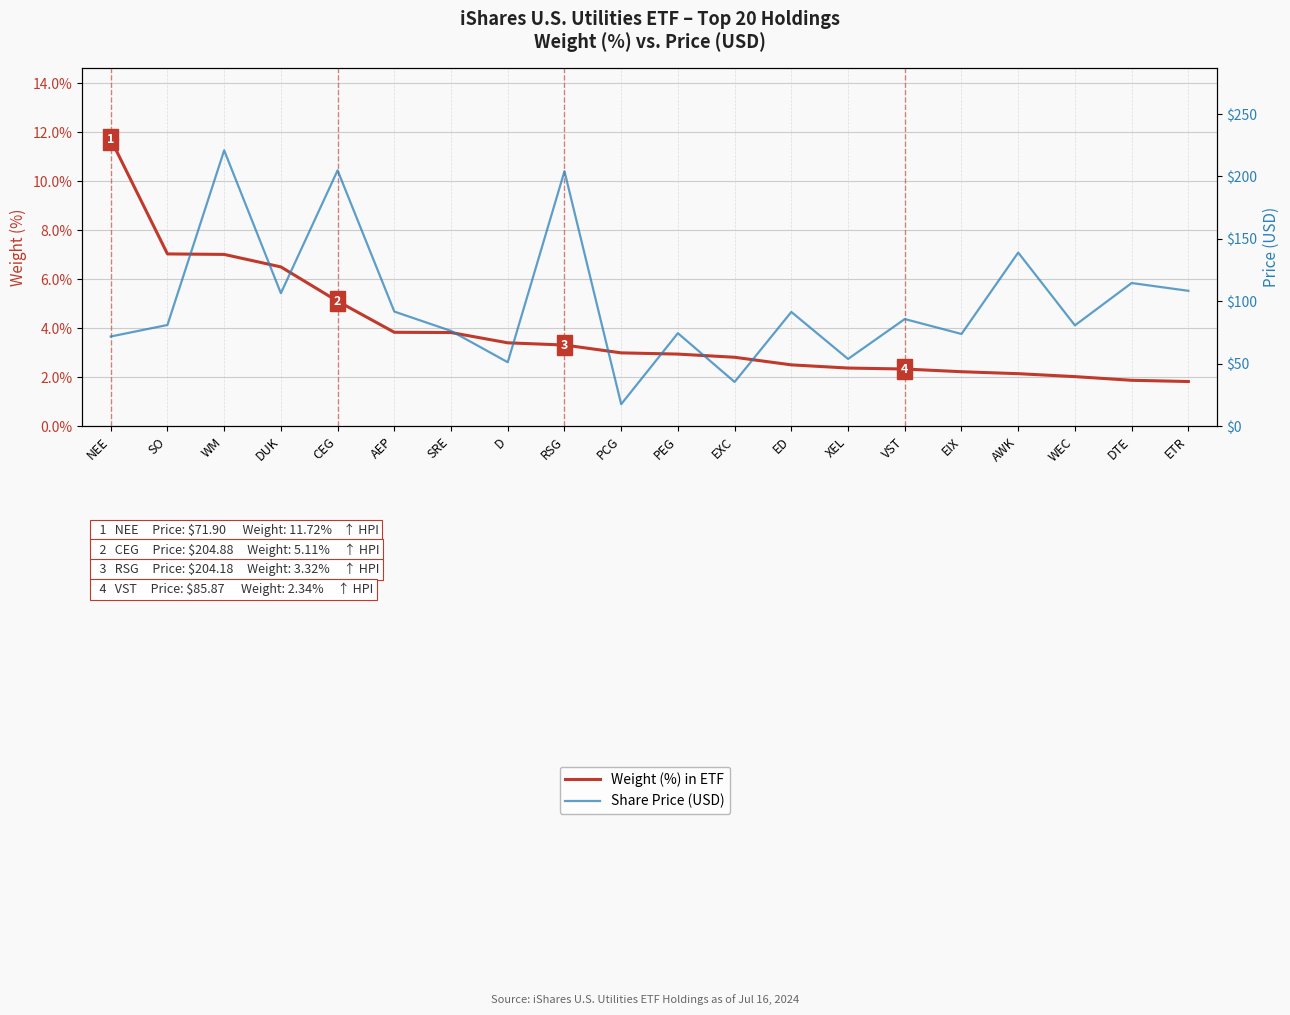

True or false: Share Price (USD) and Weight (%) in ETF intersect in this chart.

False